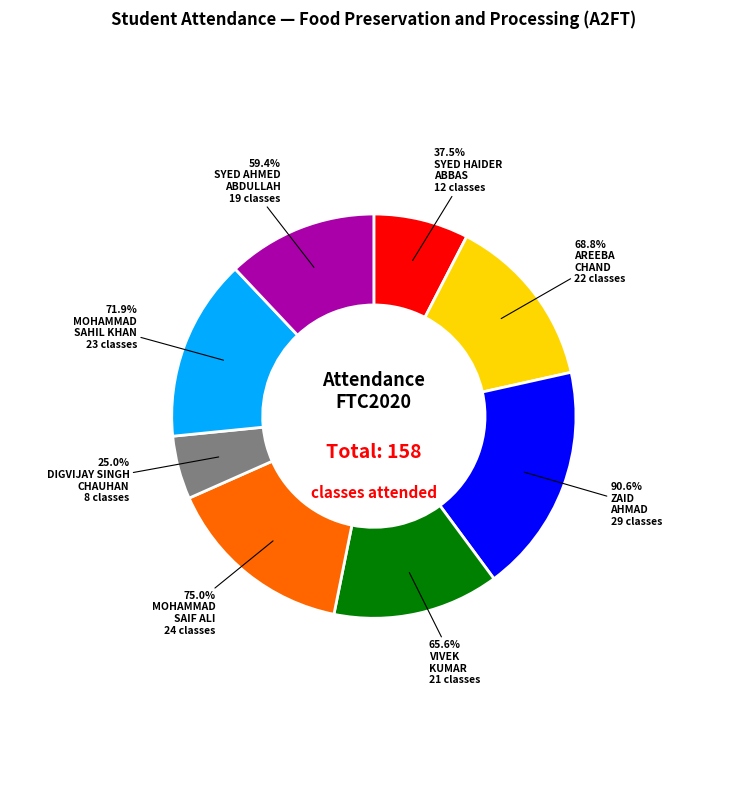

Count the number of slices in the pie.

8